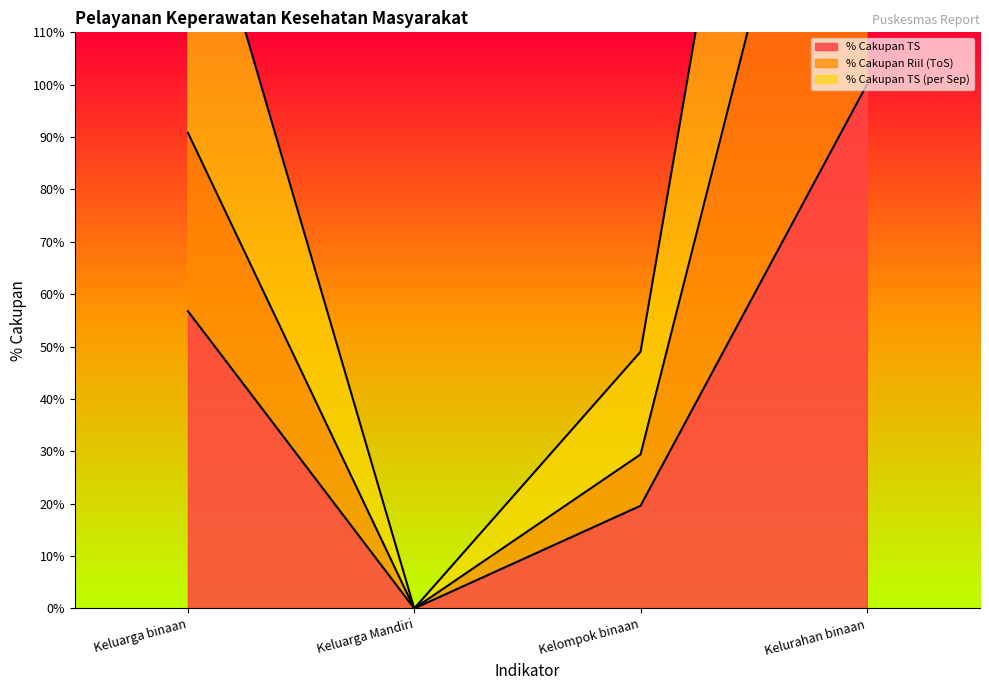

What position from the right is Keluarga binaan?

4